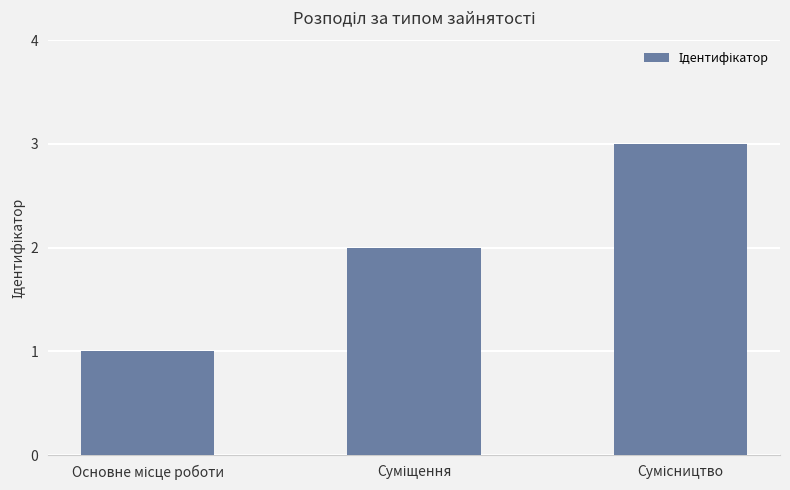

How many data points are less than 2?

1